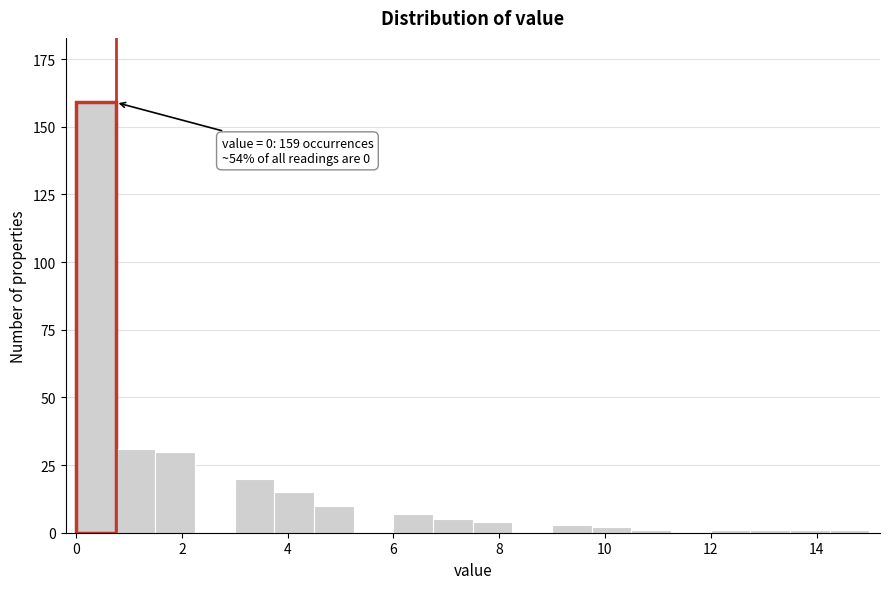

Around what value on the x-axis is the tallest bar? Give the approximate position of its centre, as read against the axis.

0.4